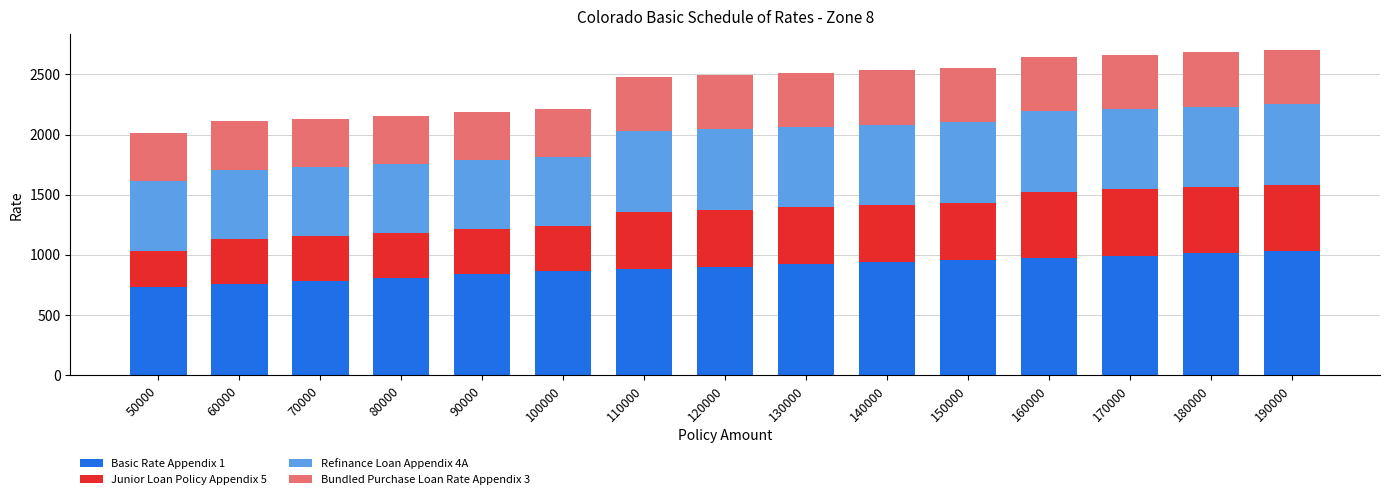

What is the total value across all series at 60000?

2109